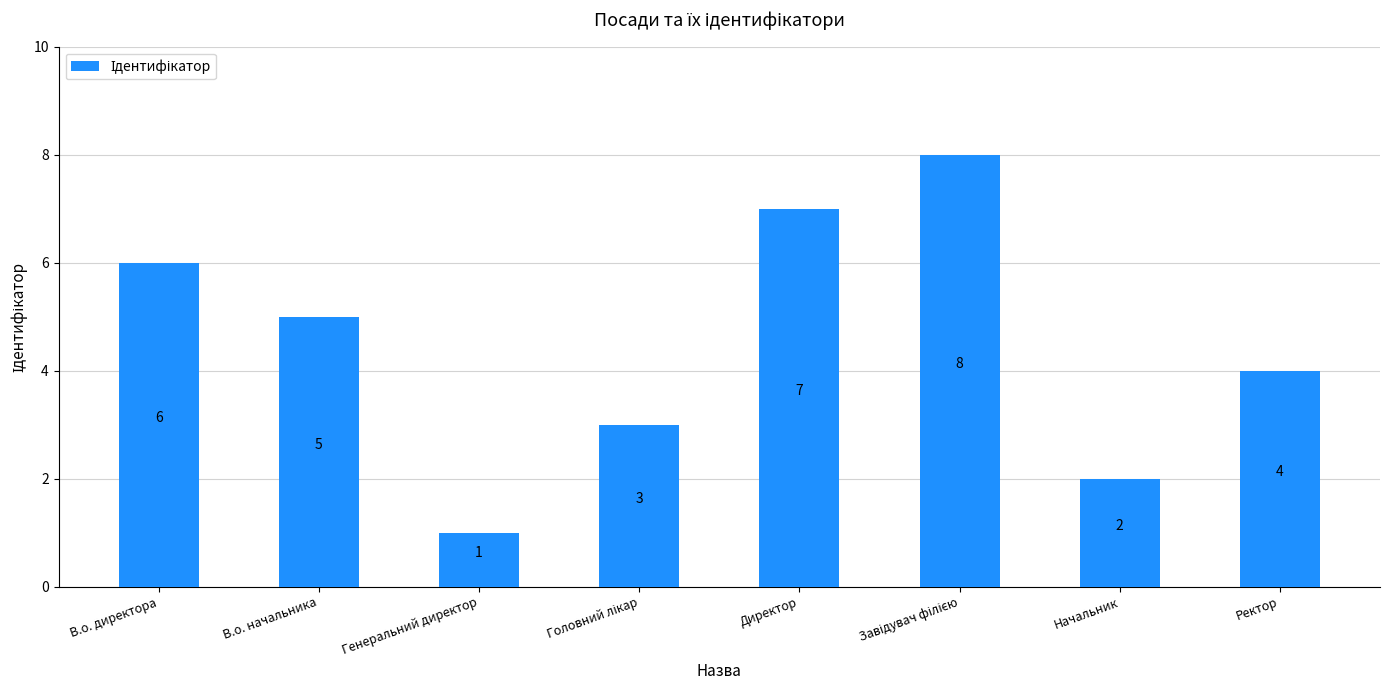

How many bars are there in total?

8